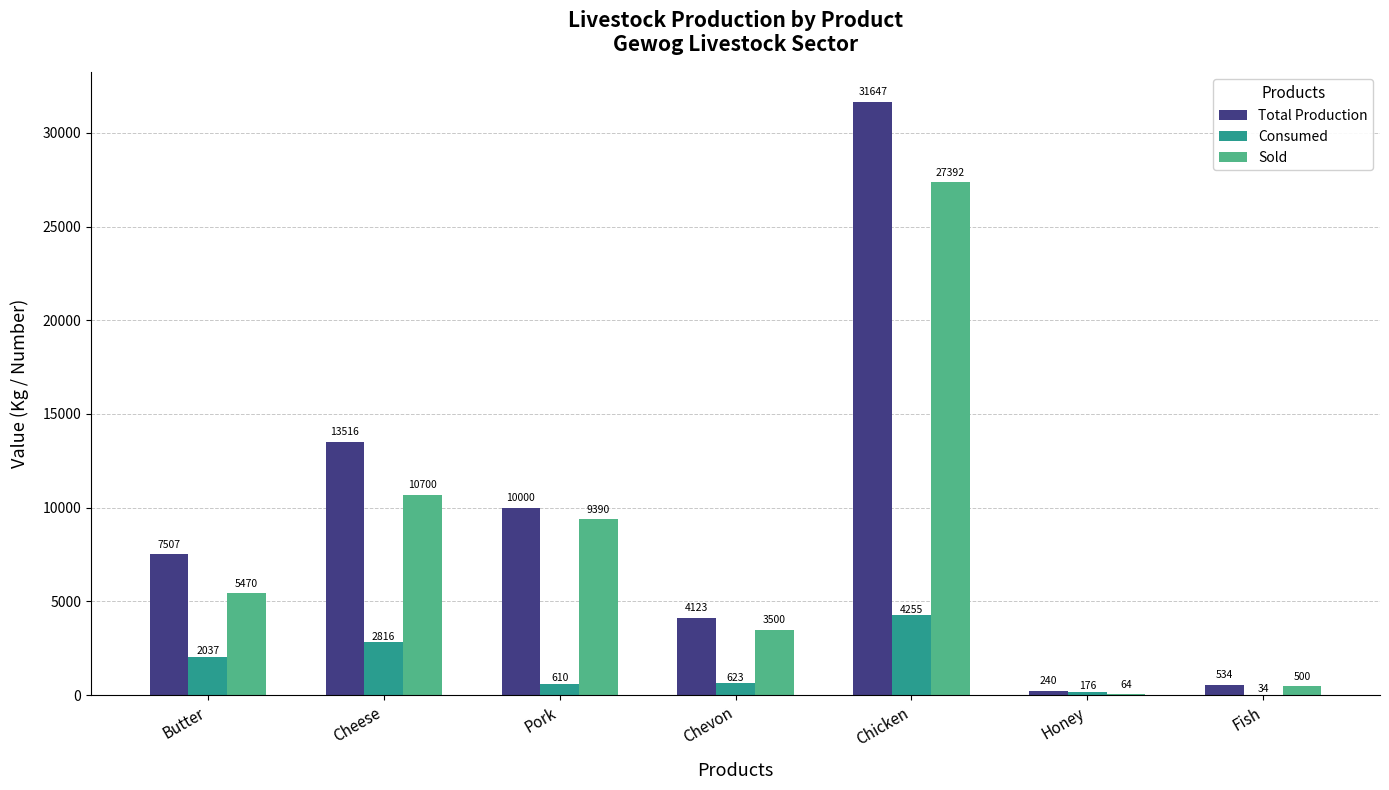

What are all the series names shown in the legend?

Total Production, Consumed, Sold